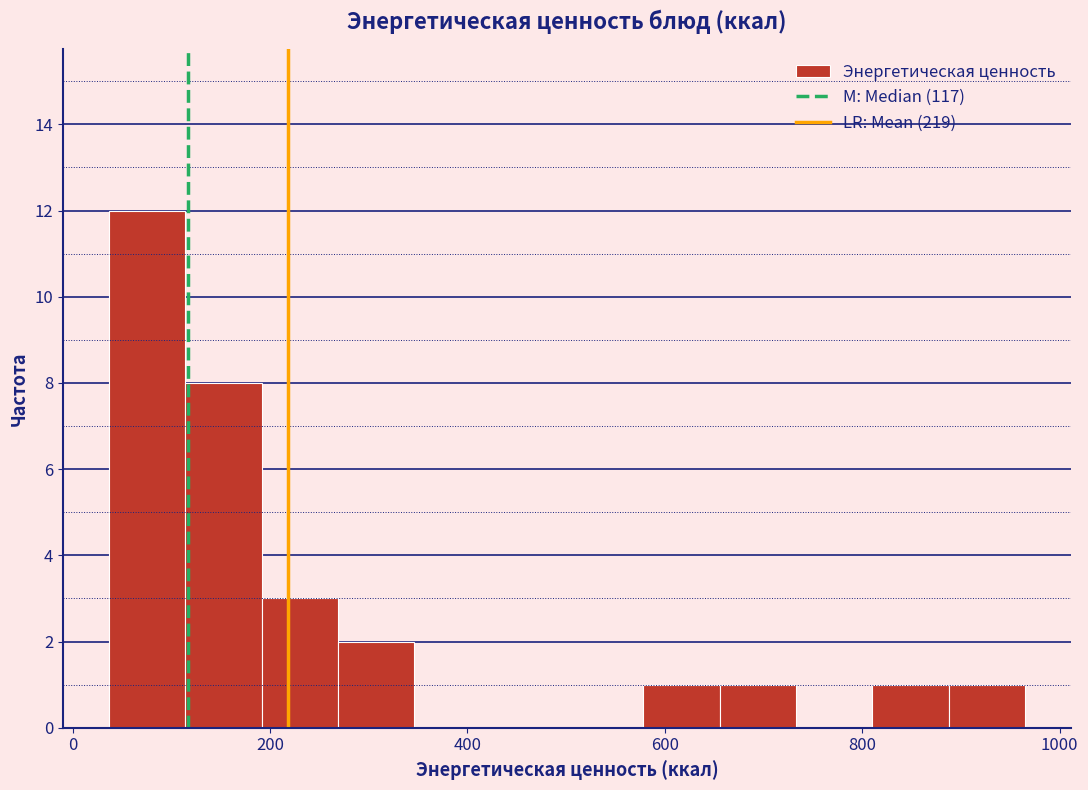

Read against the x-axis, roughly where is the centre of the tallest bar?

80